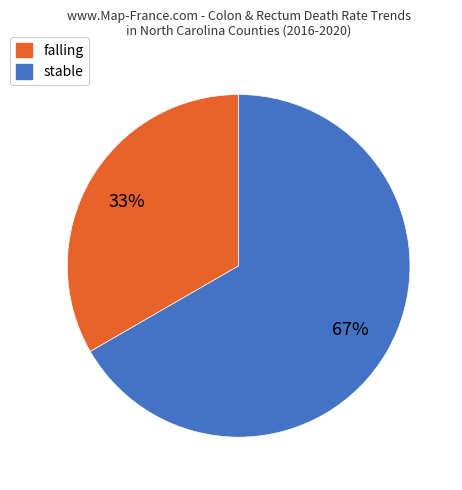

Do falling and stable together represent more than half of the pie?

Yes